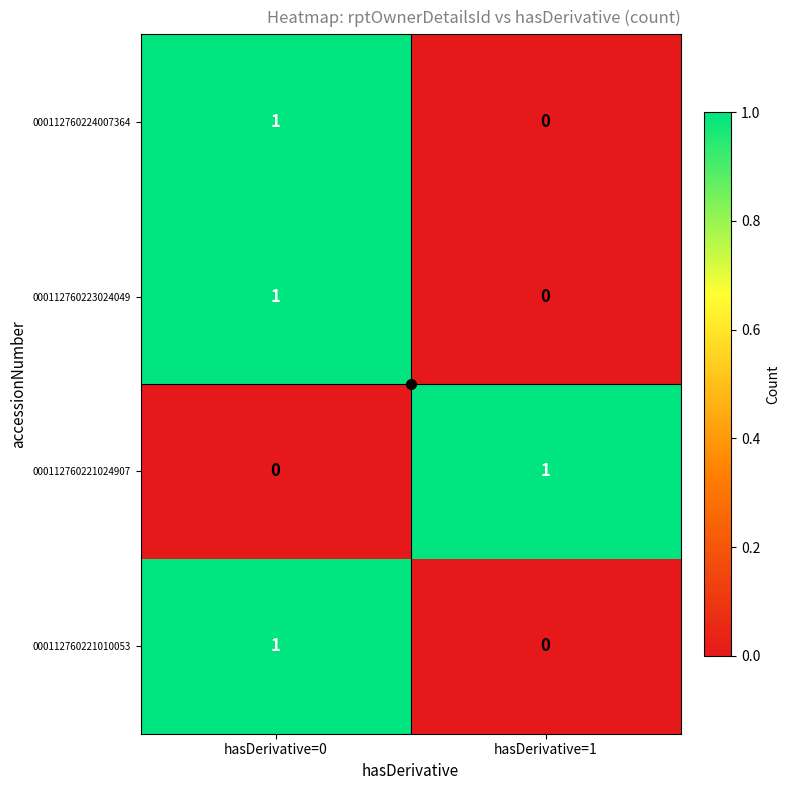

The 000112760224007364 series shows 2 at hasDerivative=0. True or false?

False